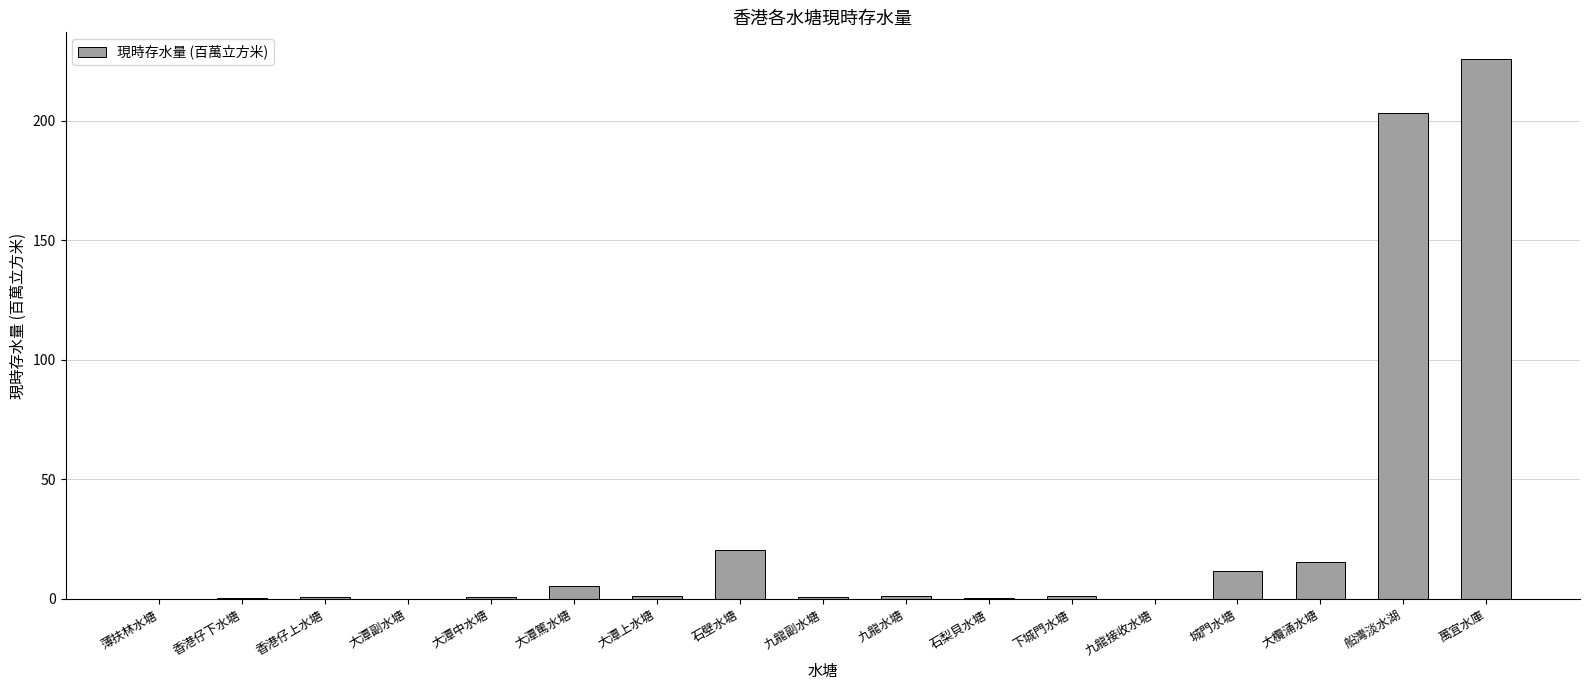

What is the maximum value shown in the chart?

225.8